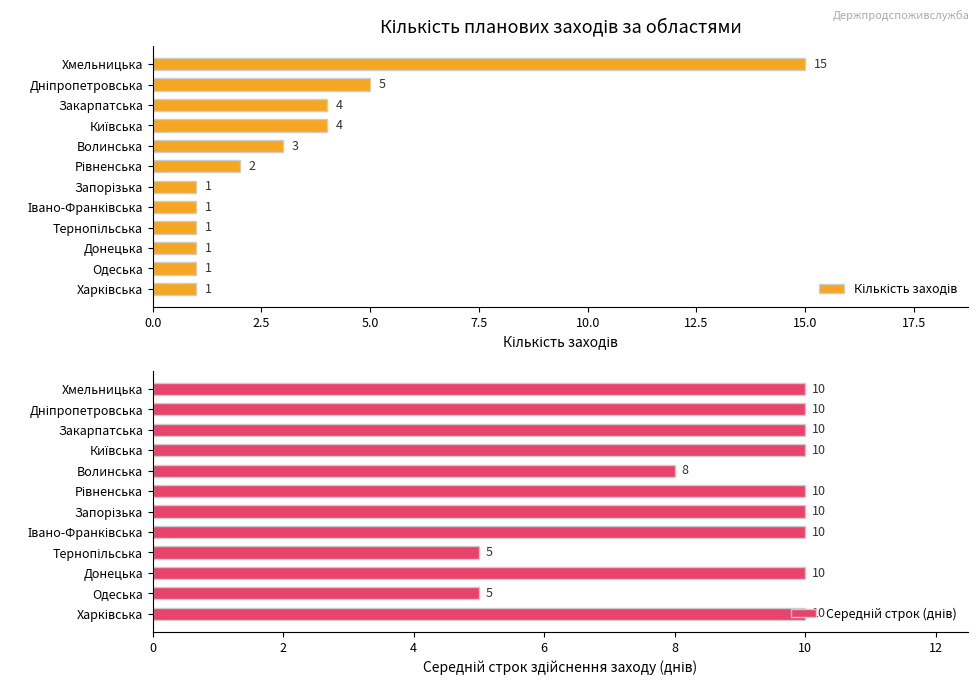

Which series has the largest total across all categories?

Середній строк (днів)